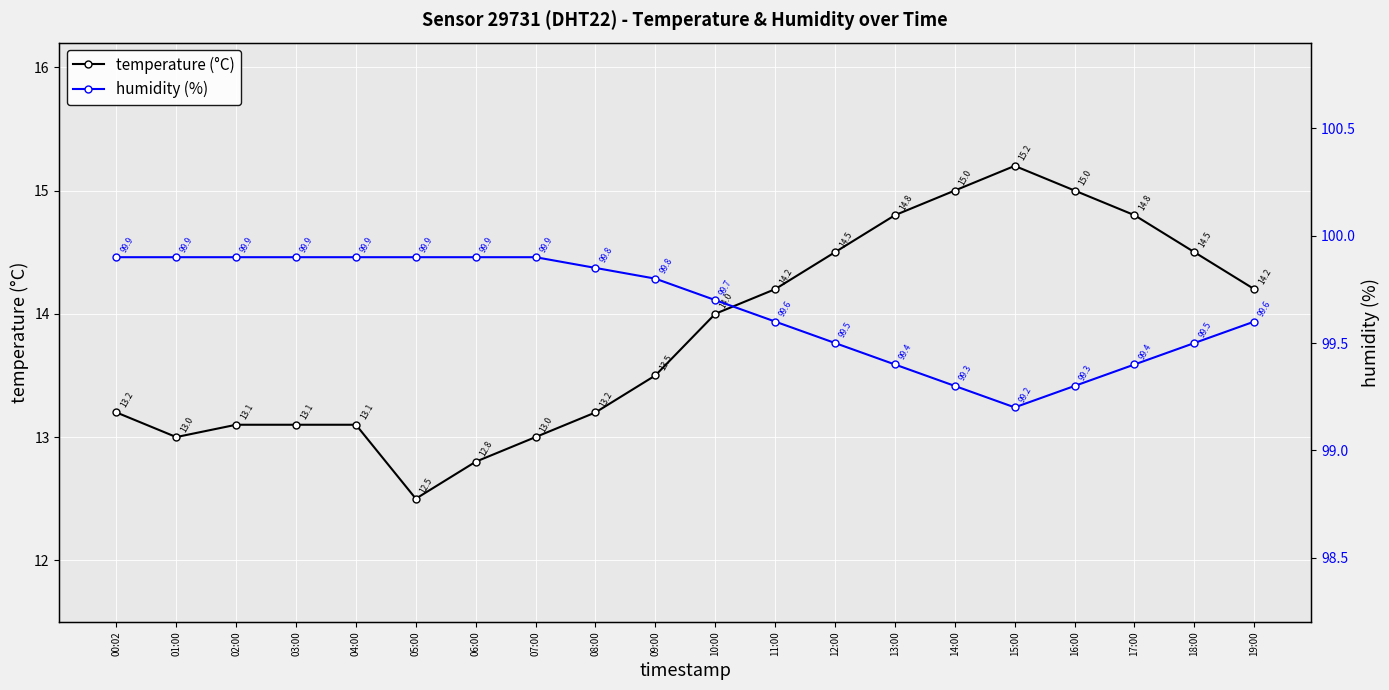

Count the humidity (%) values in the range 99 to 100.

20